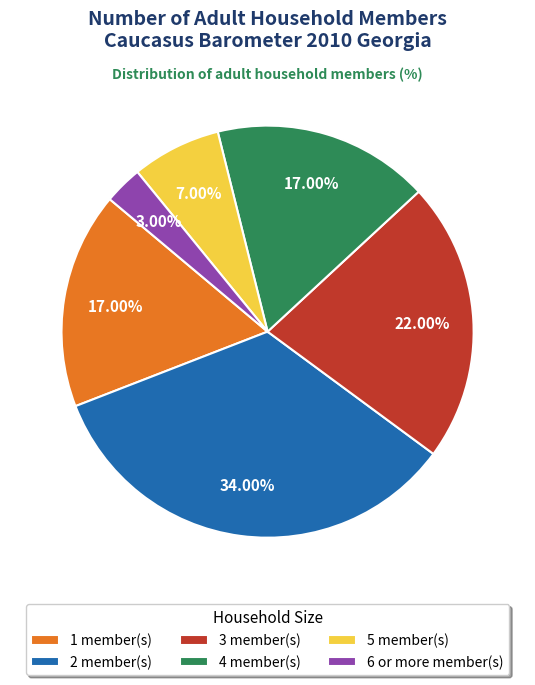

How much of the chart is everything except 1?

83.0%